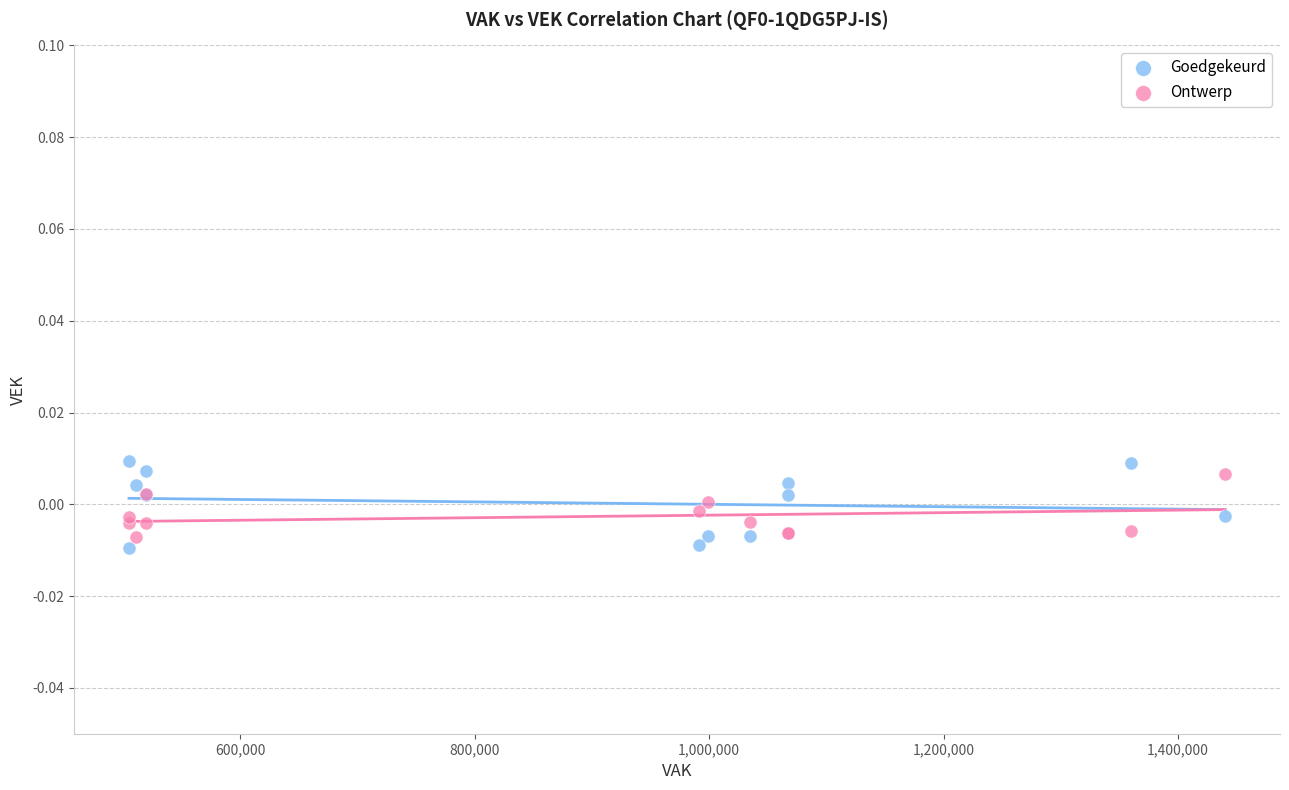

What is the X range (max minus min) for the scatter plot?

935441.0